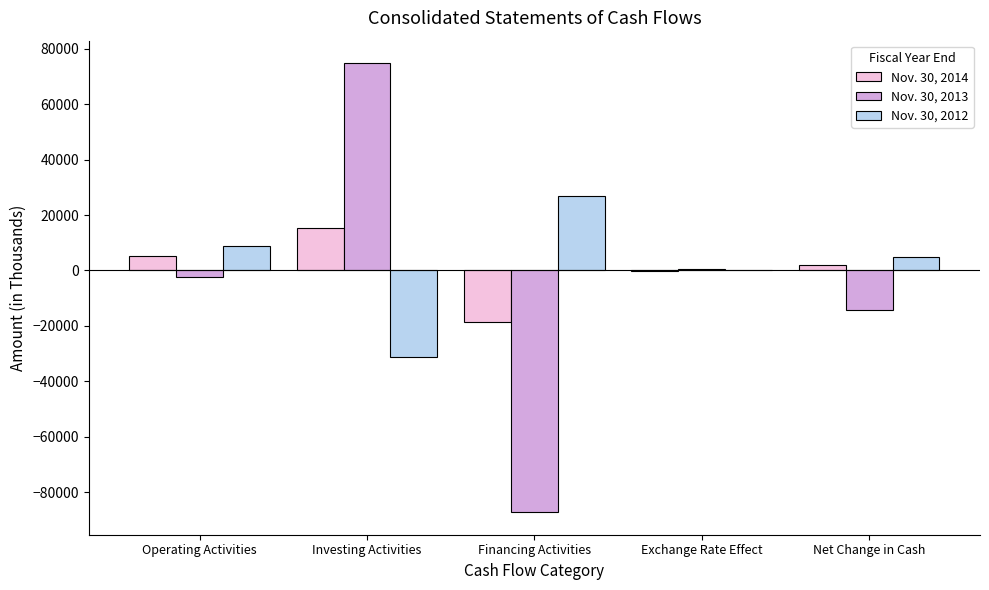

What is the greatest value displayed?

74801